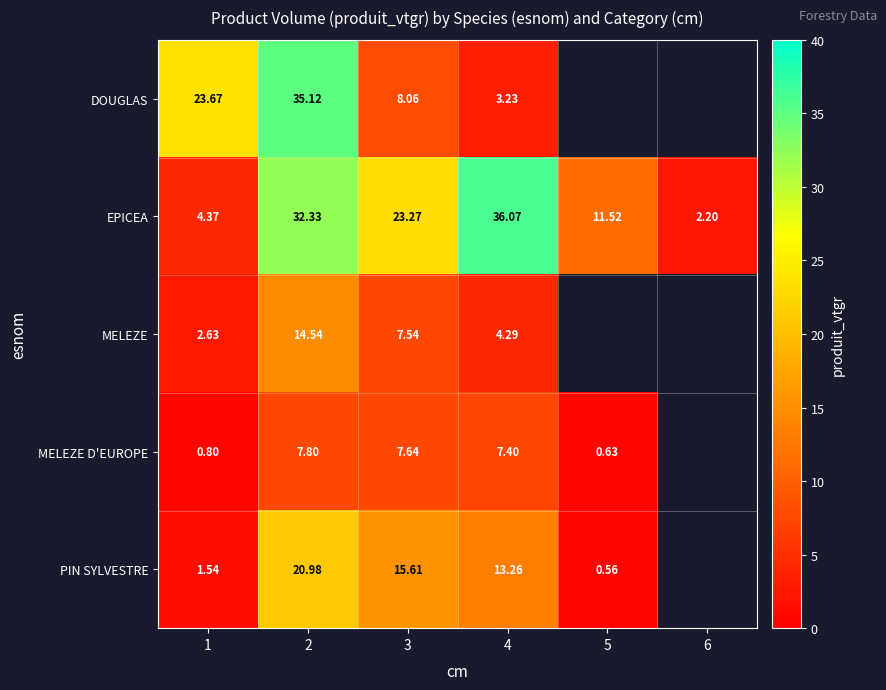

How many categories are shown in the chart?

6